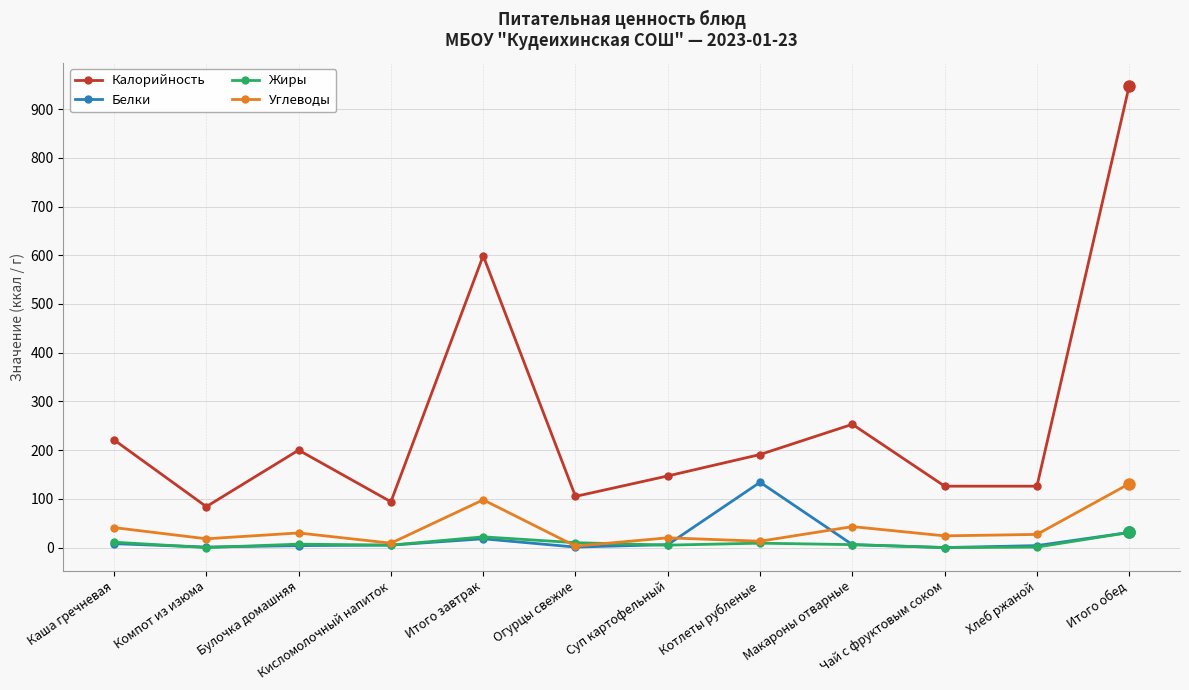

True or false: Углеводы and Калорийность cross at least once.

False